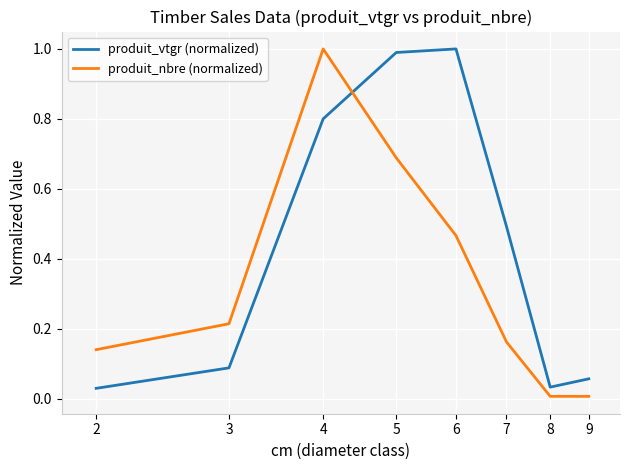

After their last crossing, which series has the higher values: produit_nbre (normalized) or produit_vtgr (normalized)?

produit_vtgr (normalized)